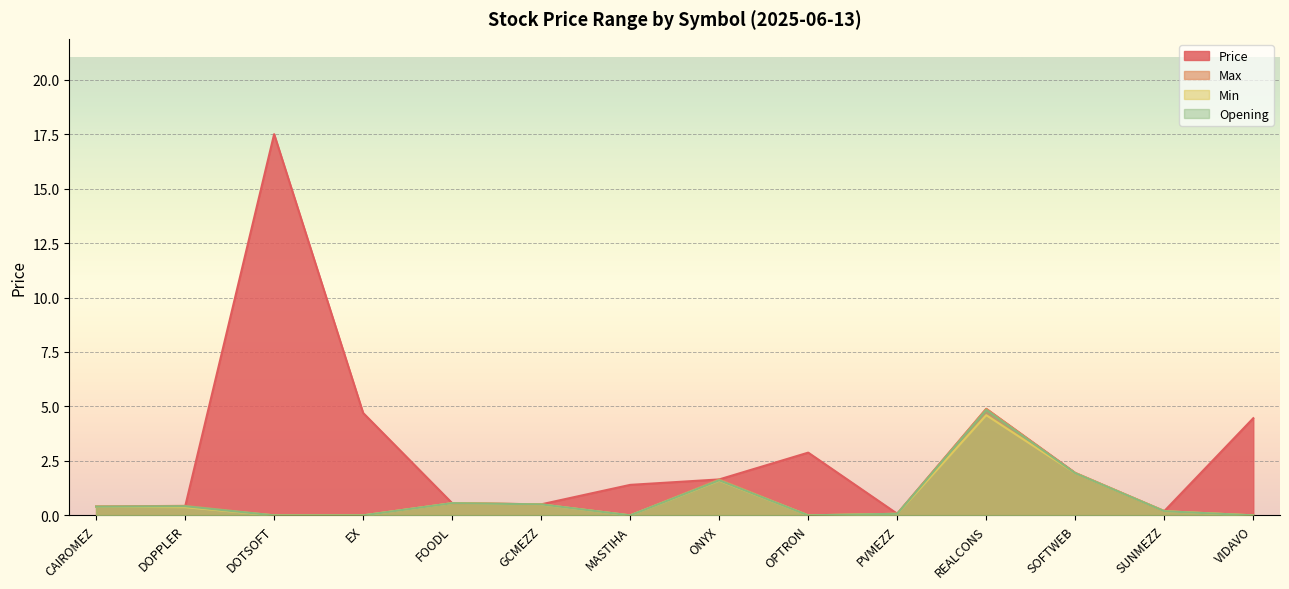

At which category does Max reach its first local peak?

DOPPLER